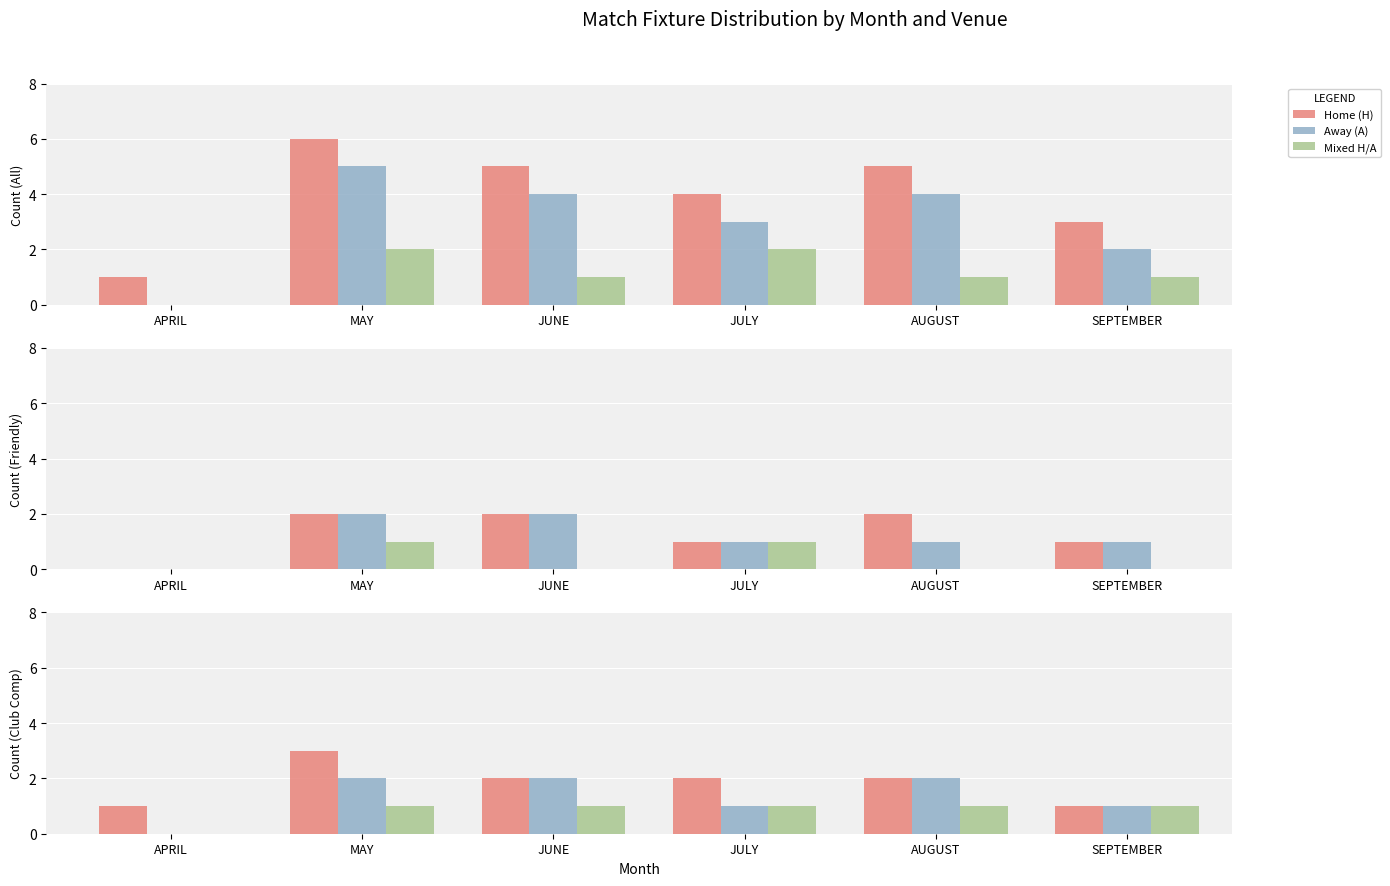

Rank the categories by Mixed H/A value from highest to lowest.

MAY, JUNE, JULY, AUGUST, SEPTEMBER, APRIL